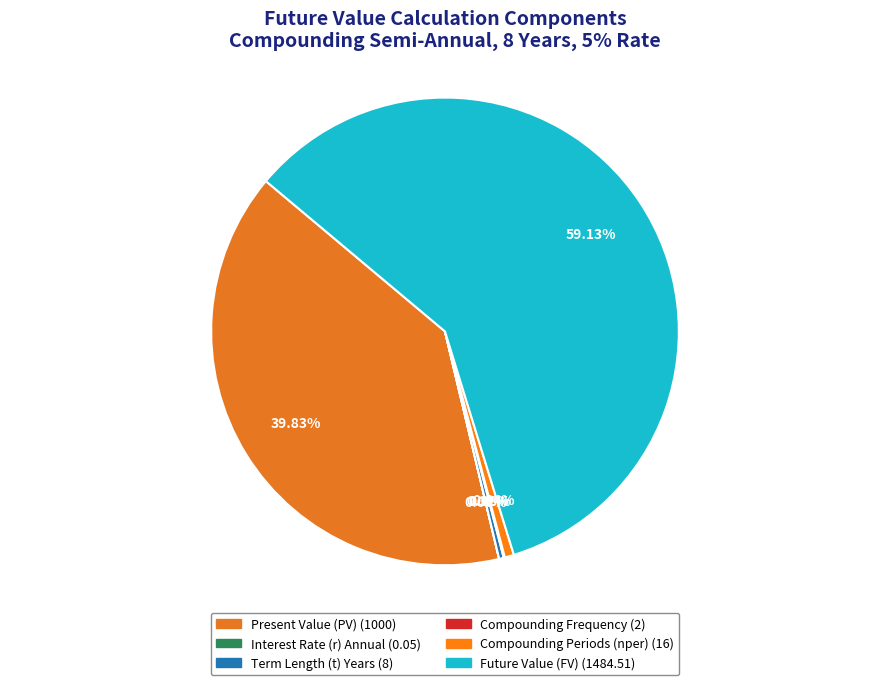

To the nearest percent, what is the average slice percentage?

17%